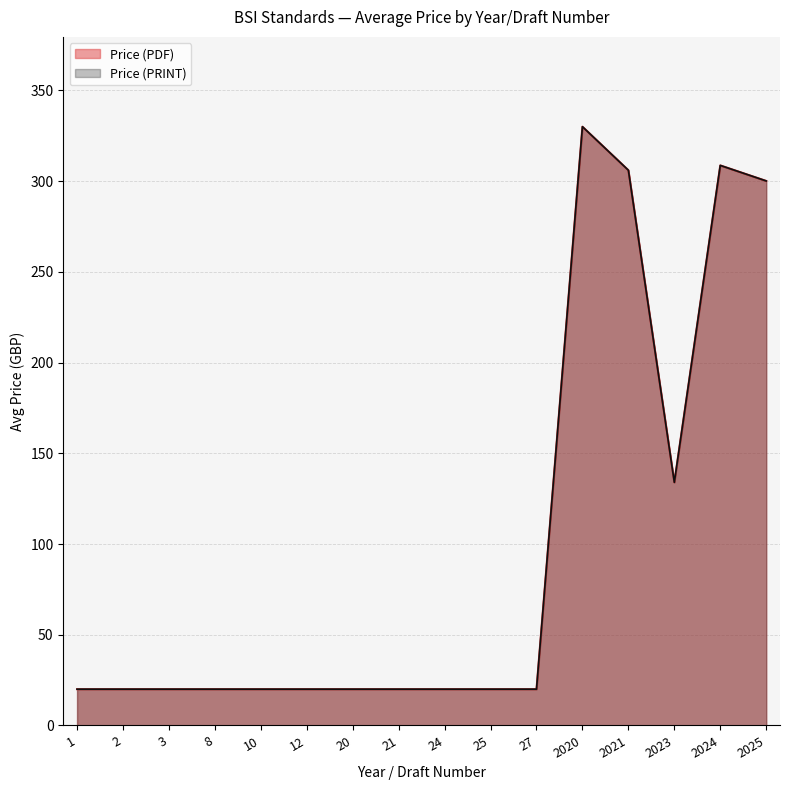

What are all the series names shown in the legend?

Price (PDF), Price (PRINT)